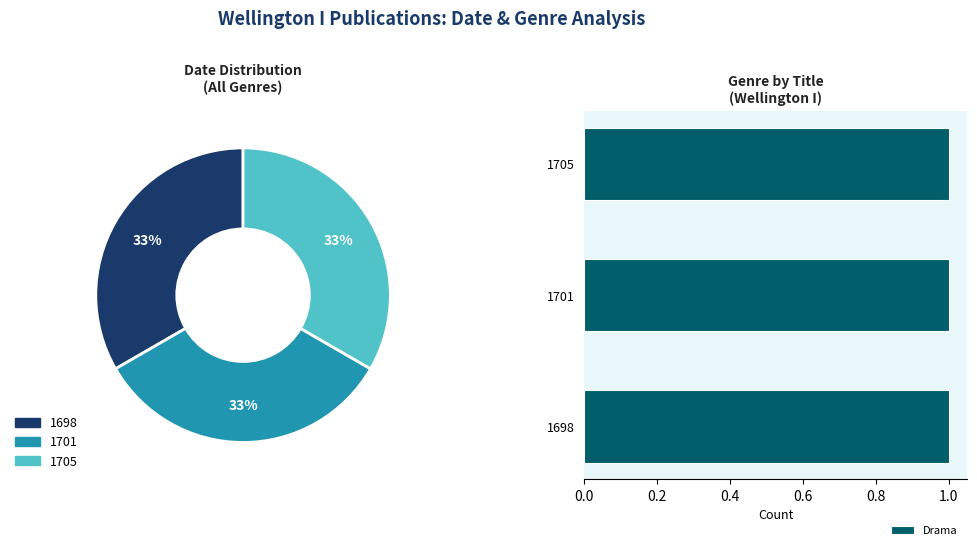

Do 1698 and 1701 together represent more than half of the pie?

Yes